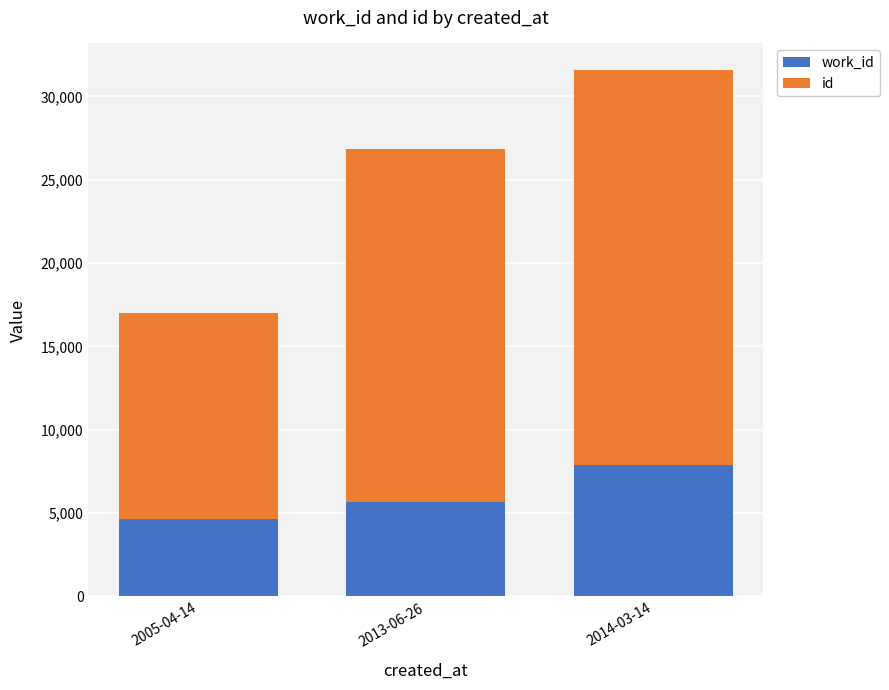

What is the total value across all series at 2014-03-14?

31591